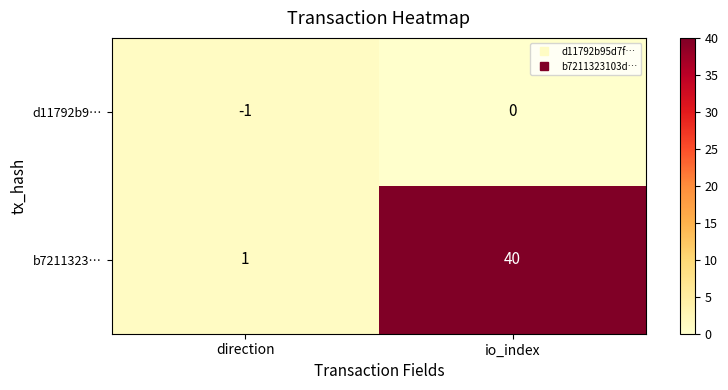

At which label is b7211323… closest to 20?

direction